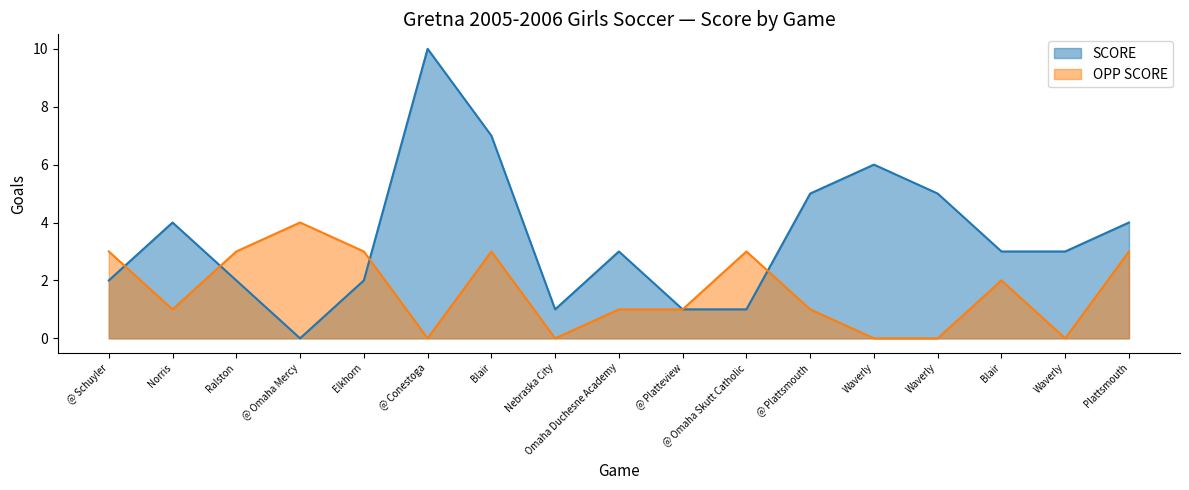

What is the label of the 2nd point from the left?

Norris